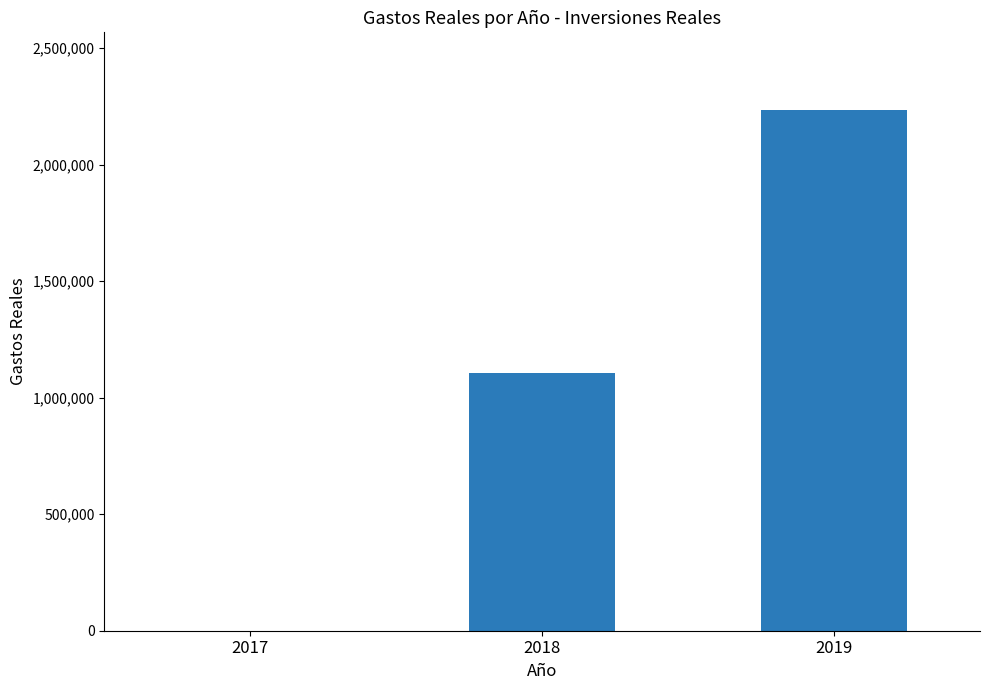

What is the change in value from 2017 to 2018?

+1105184.8